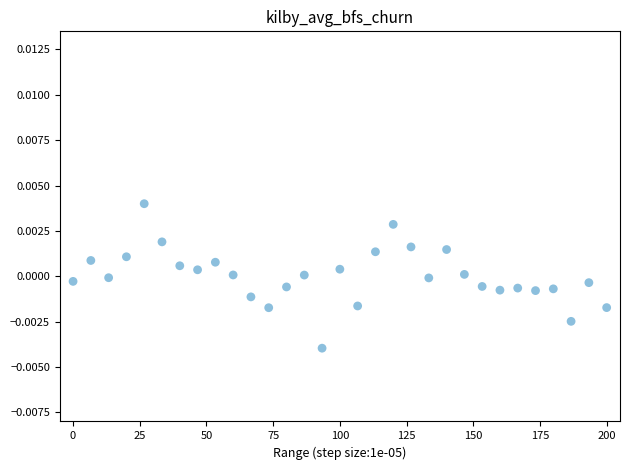

What is the range of X values (max minus min)?

200.0